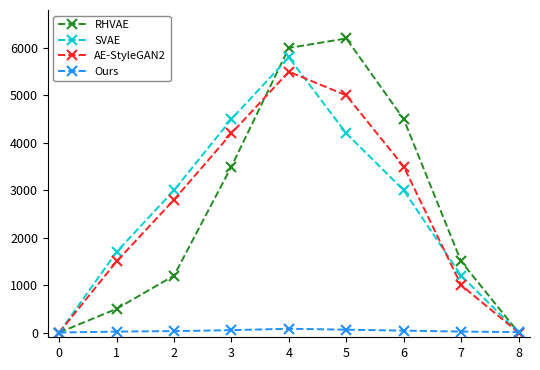

At which label does RHVAE first exceed 1500?

3